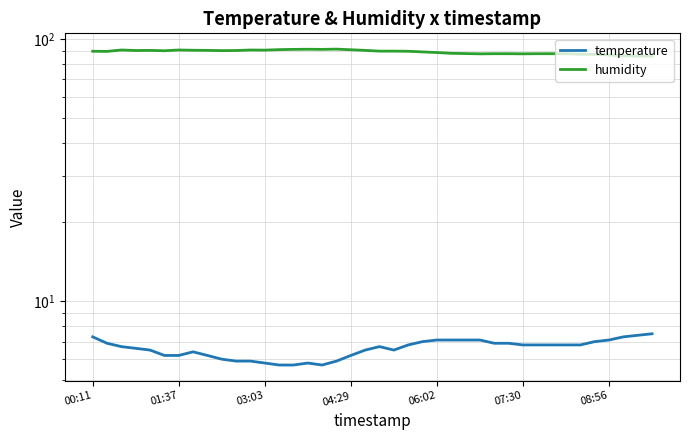

Rank the categories by temperature value from lowest to highest.

13, 14, 16, 12, 15, 10, 11, 17, 9, 07:30, 08:56, 8, 18, 7, 06:02, 19, 21, 04:29, 03:03, 20, 22, 30, 31, 32, 33, 34, 01:37, 28, 29, 23, 35, 24, 25, 26, 27, 36, 00:11, 37, 38, 39